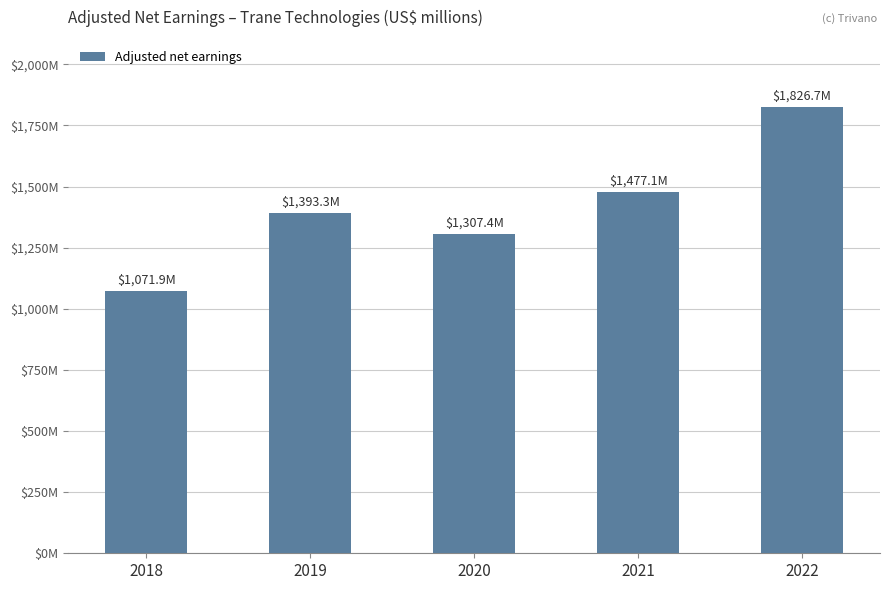

Reading left to right, what are all the values shown in this chart?

2018=1071900	2019=1393300	2020=1307400	2021=1477100	2022=1826700